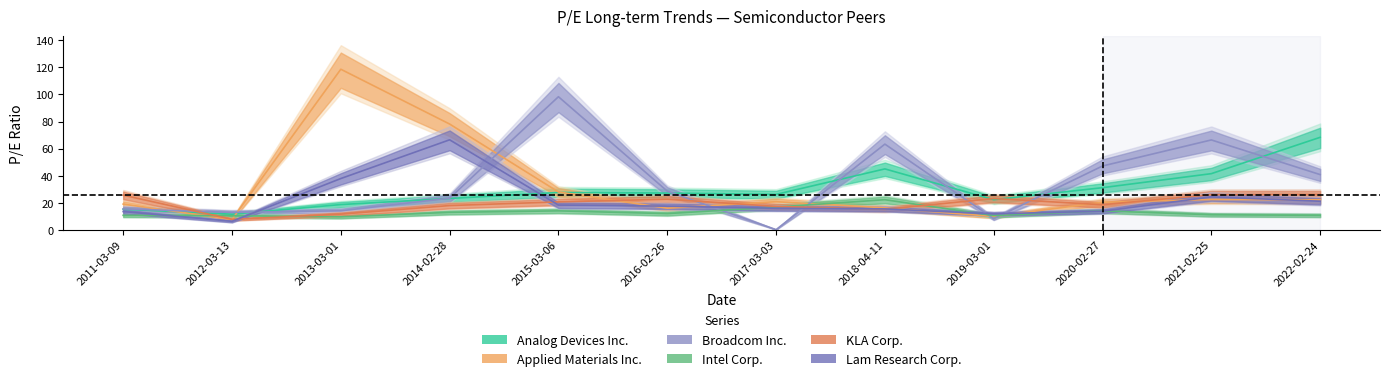

Between which two adjacent categories do Broadcom Inc. and KLA Corp. first intersect?

2011-03-09 and 2012-03-13